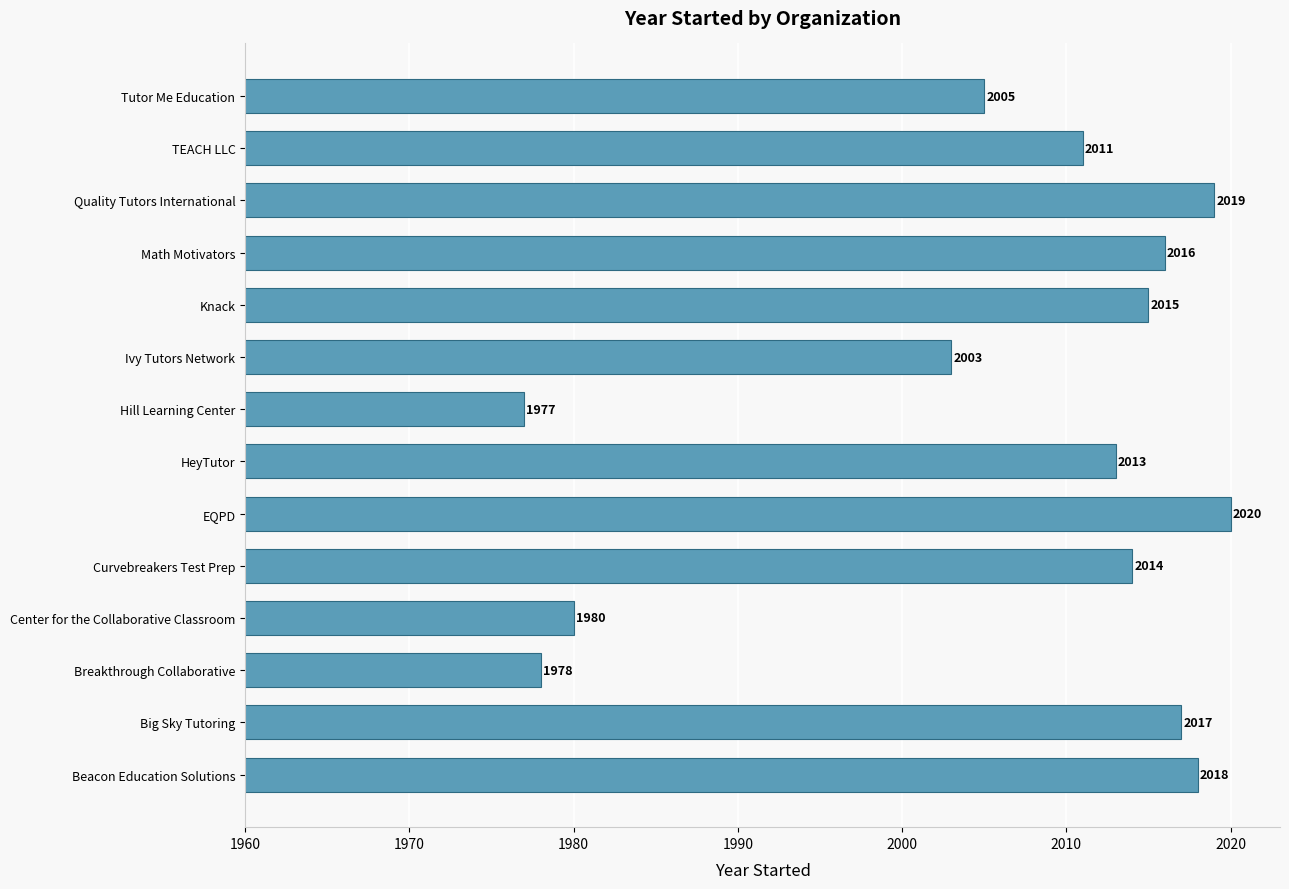

Which category has the highest value across all series?

EQPD